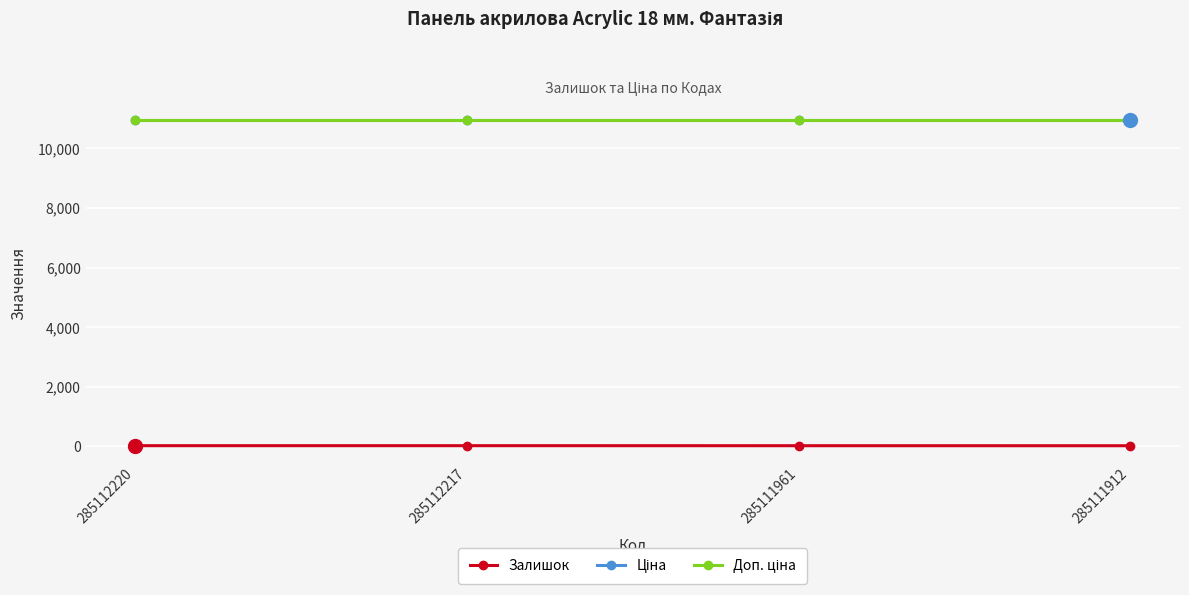

True or false: Ціна and Доп. ціна cross at least once.

False